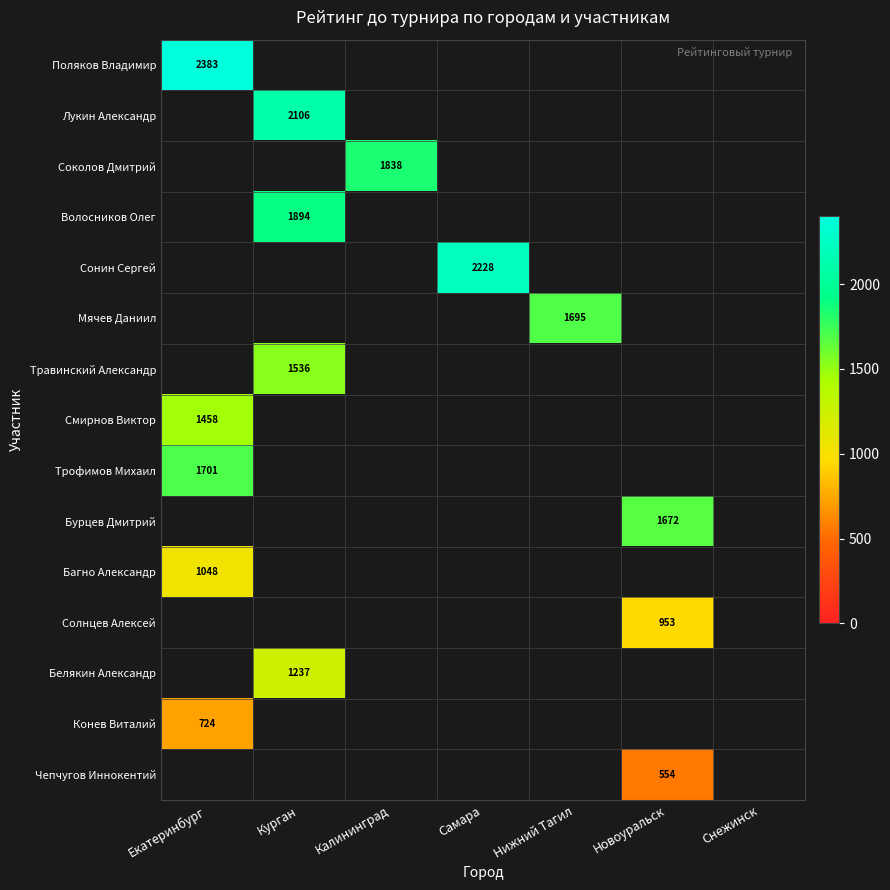

Is the value of Волосников Олег at Курган greater than the value of Поляков Владимир at Екатеринбург?

No